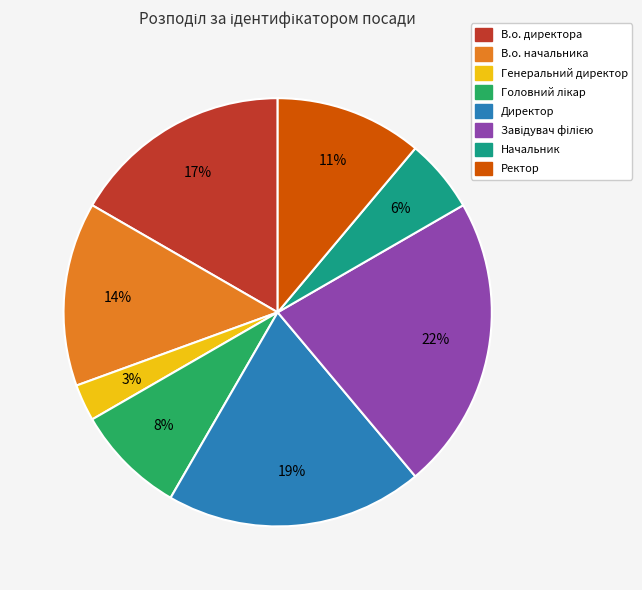

Combined, do Директор and В.о. директора account for over 50%?

No